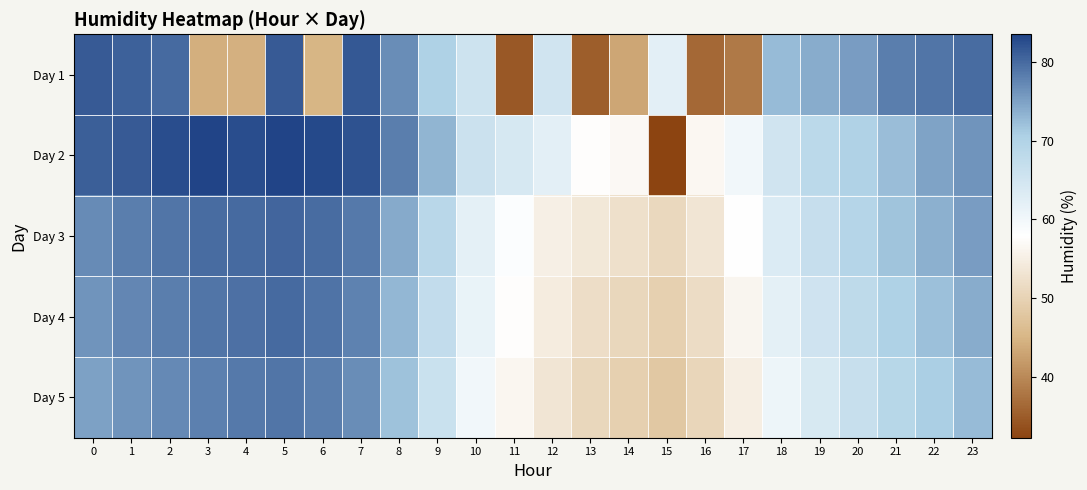

Reading left to right, what are all the values shown in this chart?

Day 1: 0=81.3	1=80.9	2=80.1	3=44.2	4=44.3	5=81.5	6=44.9	7=81.7	8=76.8	9=70.3	10=65.6	11=34.6	12=65.2	13=35.1	14=43.1	15=62.2	16=36.5	17=38.1	18=72.6	19=74.0	20=75.5	21=78.2	22=79.0	23=79.9
Day 2: 0=81.0	1=81.5	2=82.7	3=83.5	4=82.7	5=83.5	6=83.0	7=82.3	8=78.2	9=73.2	10=66.0	11=64.2	12=62.3	13=57.6	14=56.9	15=32.2	16=56.5	17=60.1	18=65.3	19=68.4	20=70.2	21=72.5	22=74.8	23=76.3
Day 3: 0=77.1	1=78.2	2=79.0	3=79.8	4=80.1	5=80.5	6=79.9	7=78.6	8=74.3	9=68.9	10=62.1	11=58.4	12=55.2	13=53.7	14=52.4	15=51.0	16=53.3	17=57.8	18=63.5	19=66.9	20=69.4	21=71.8	22=73.6	23=75.4
Day 4: 0=76.2	1=77.5	2=78.3	3=79.0	4=79.5	5=80.0	6=79.2	7=77.8	8=73.1	9=67.4	10=61.3	11=57.6	12=54.5	13=52.0	14=50.7	15=49.5	16=51.8	17=56.2	18=62.0	19=65.5	20=68.0	21=70.4	22=72.2	23=74.1
Day 5: 0=75.0	1=76.3	2=77.2	3=78.0	4=78.6	5=79.1	6=78.3	7=76.9	8=72.0	9=66.2	10=60.1	11=56.4	12=53.3	13=50.8	14=49.5	15=48.2	16=50.5	17=54.9	18=60.6	19=64.1	20=66.6	21=69.0	22=70.8	23=72.7